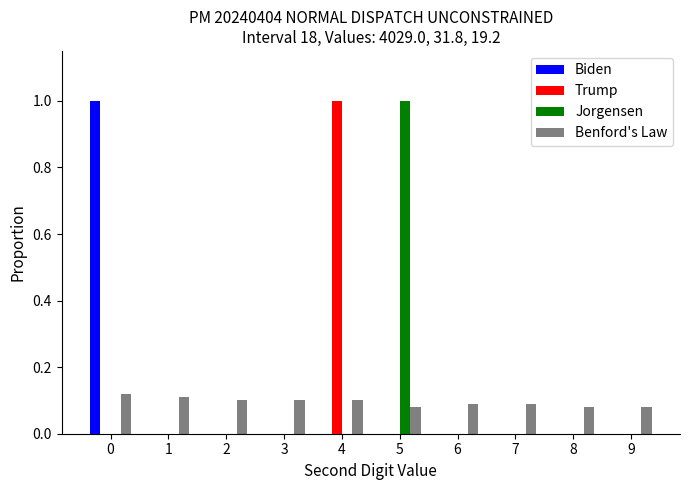

What is the sum of all Jorgensen values?

1.0